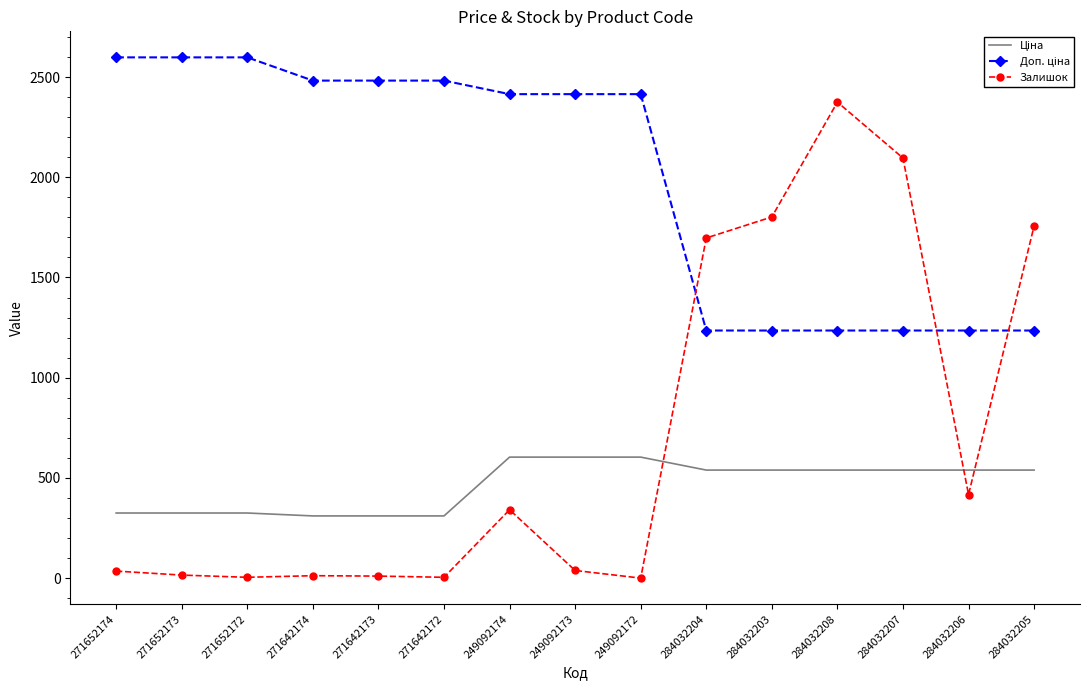

What is the maximum value shown in the chart?

2598.3